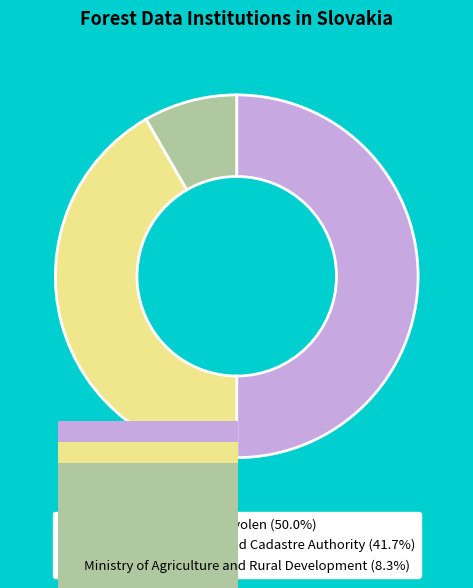

What is the largest slice in the pie chart?

National Forest Centre Zvolen